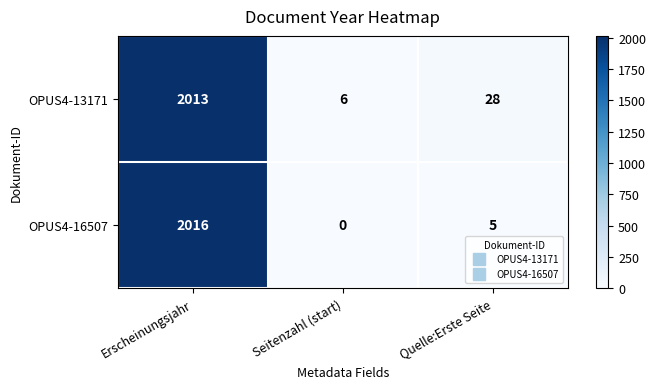

Reading left to right, transcribe all the data shown in this chart.

OPUS4-13171: Erscheinungsjahr=2013	Seitenzahl (start)=6	Quelle:Erste Seite=28
OPUS4-16507: Erscheinungsjahr=2016	Seitenzahl (start)=0	Quelle:Erste Seite=5